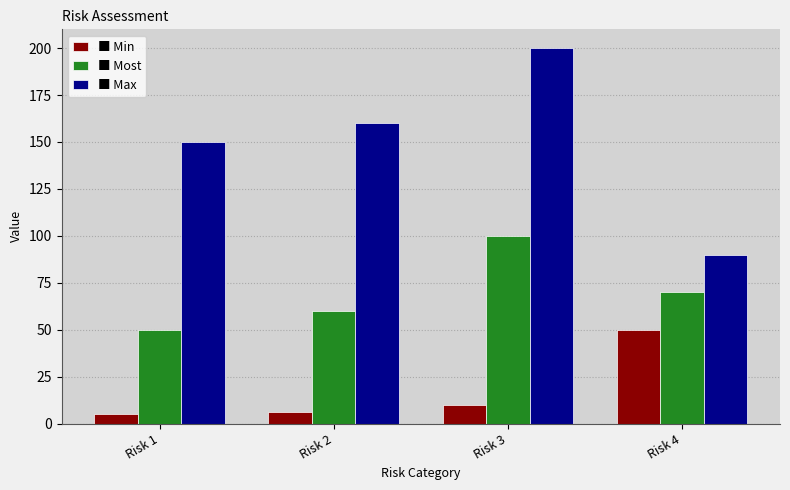

What is the spread (max minus min) of values at Risk 1?

145